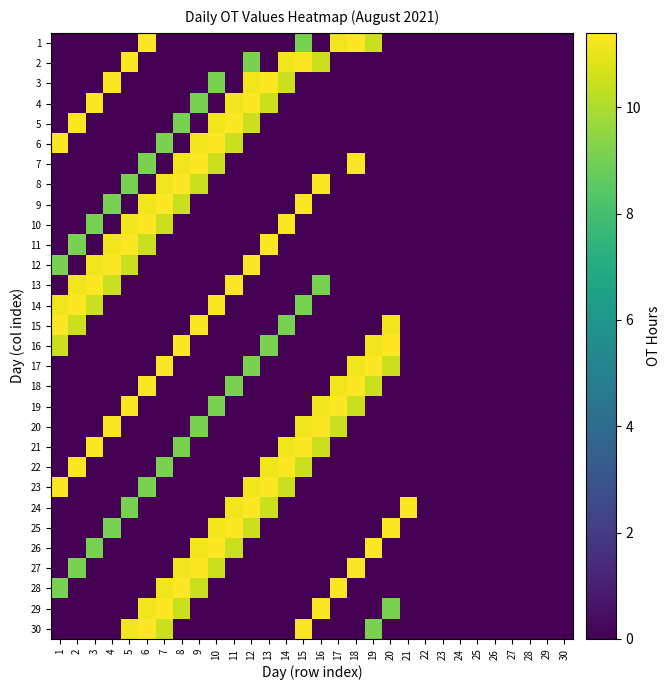

What is the maximum value shown in the chart?

11.4